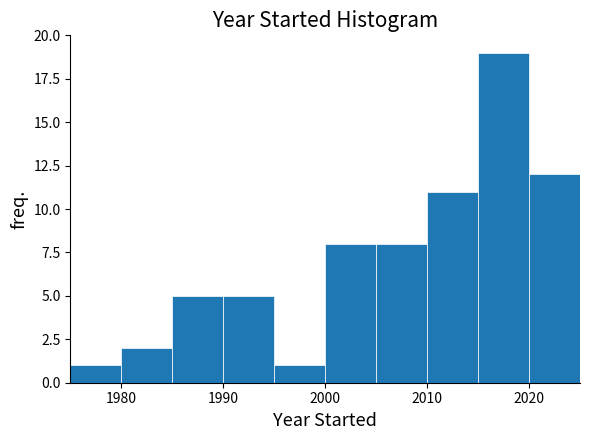

Reading left to right, list every bar in this chart as the range it spans on the x-axis followed by its height. The values are not printed on the chart, so give them approximately, as read against the axis.

1975 to 1980: 1
1980 to 1985: 2
1985 to 1990: 5
1990 to 1995: 5
1995 to 2000: 1
2000 to 2005: 8
2005 to 2010: 8
2010 to 2015: 11
2015 to 2020: 19
2020 to 2025: 12